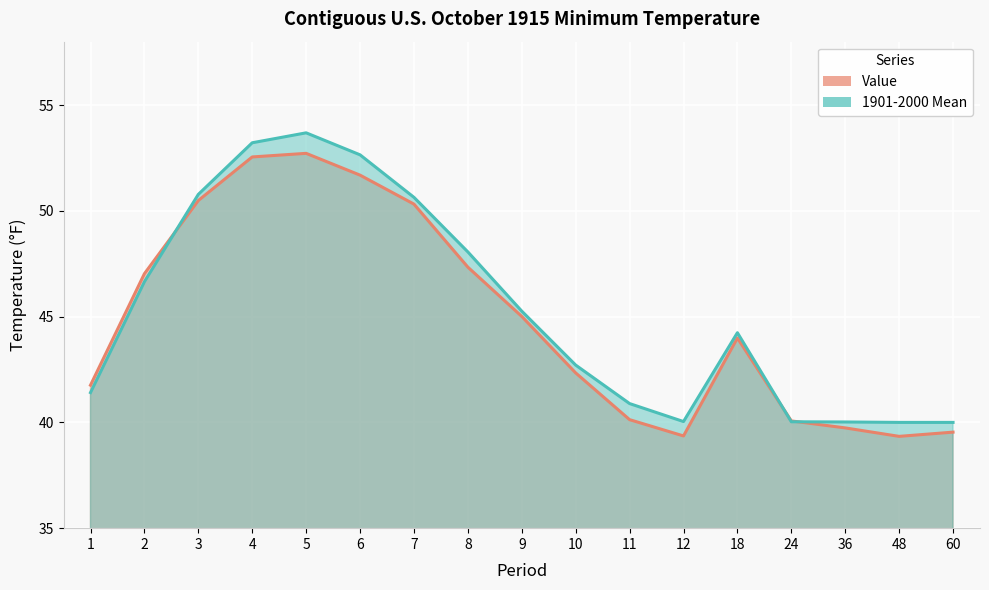

What is the difference between the maximum and minimum values in the 1901-2000 Mean series?

13.7